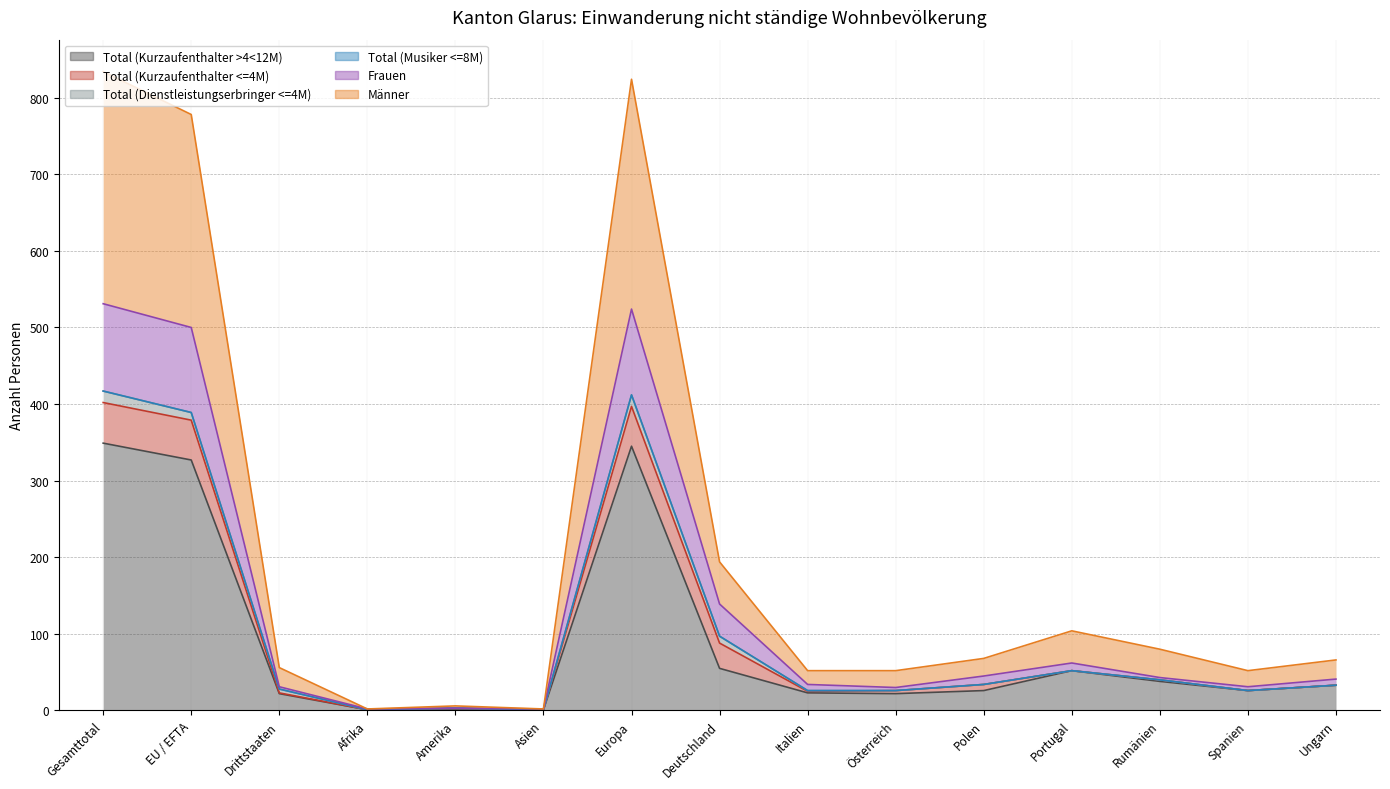

At which category is the sum across all series the highest?

Gesamttotal